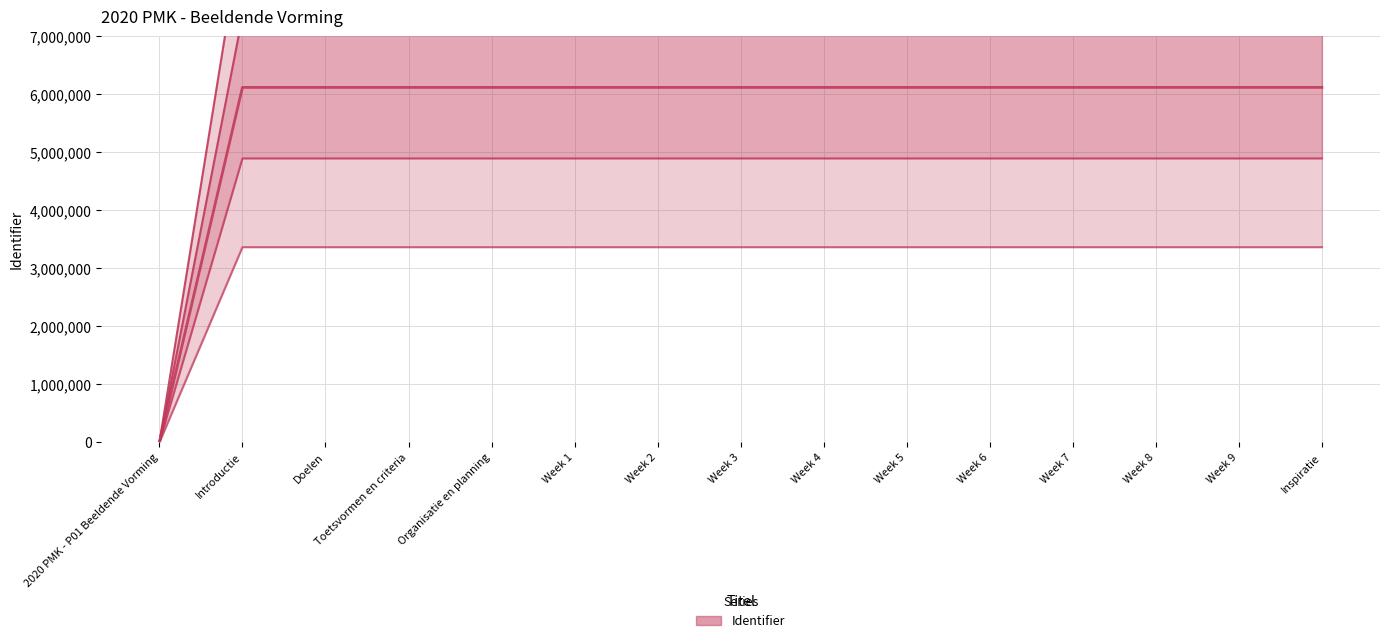

How many lines are shown in the chart?

5